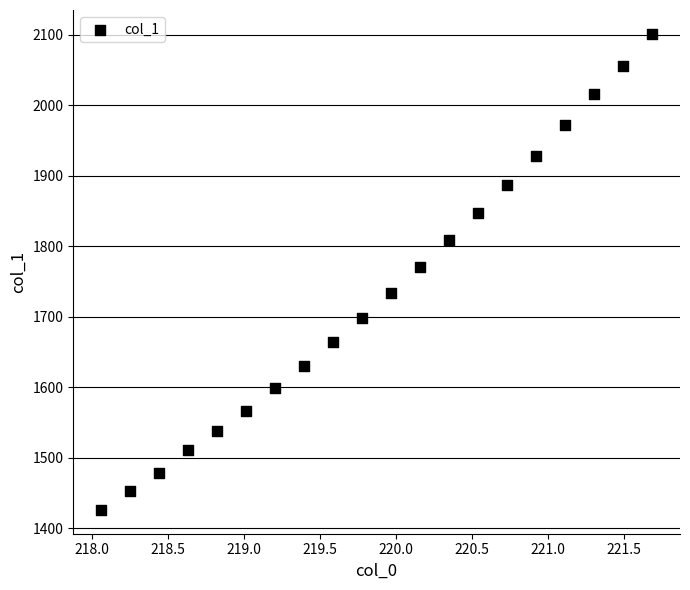

What Y value in the scatter plot is closest to 1763?

1770.7